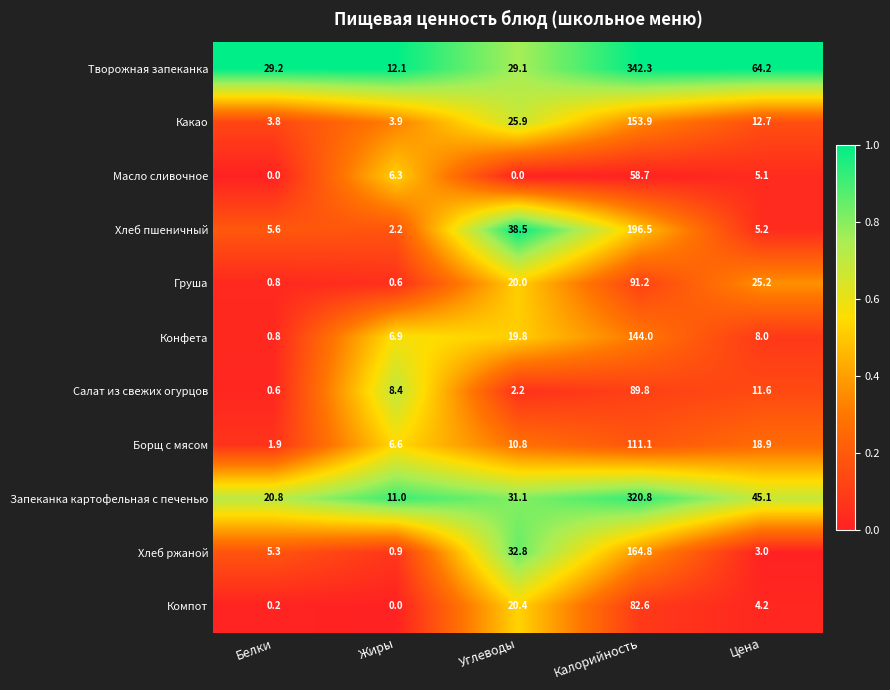

What is the total value across all series at Калорийность?

1755.7